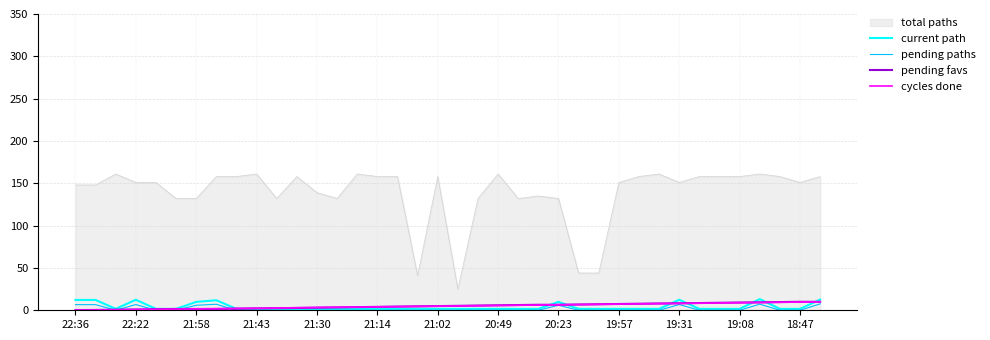

Which series has the largest total across all categories?

total paths